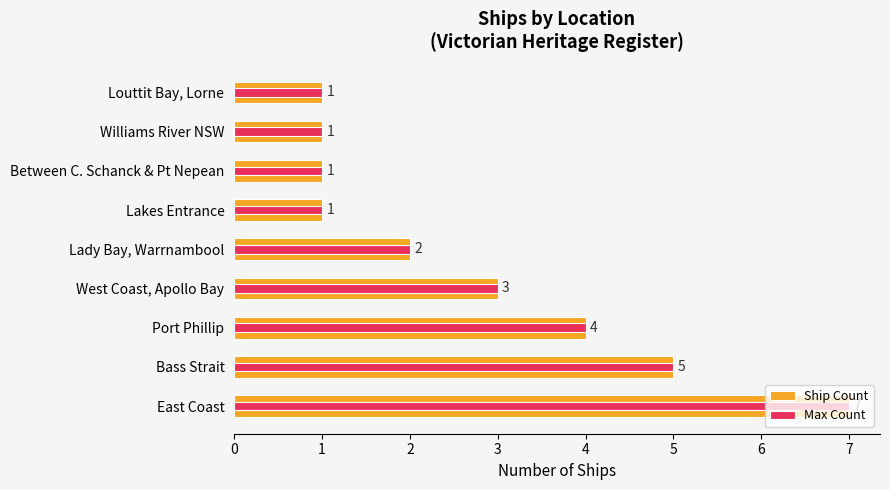

What are all the series names shown in the legend?

Ship Count, Max Count